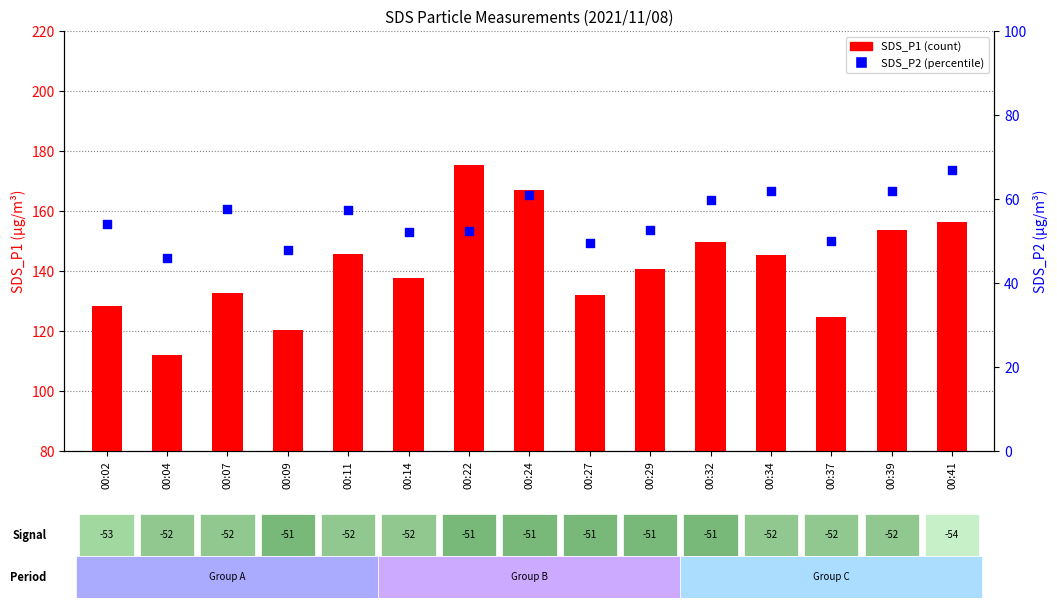

Which series has the largest total across all categories?

SDS_P1